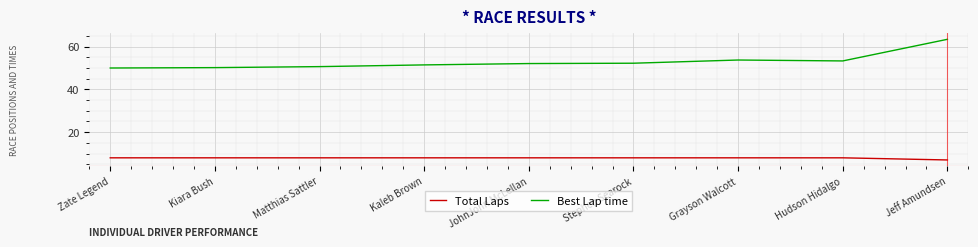

Is this an area chart (filled region under the line)?

No